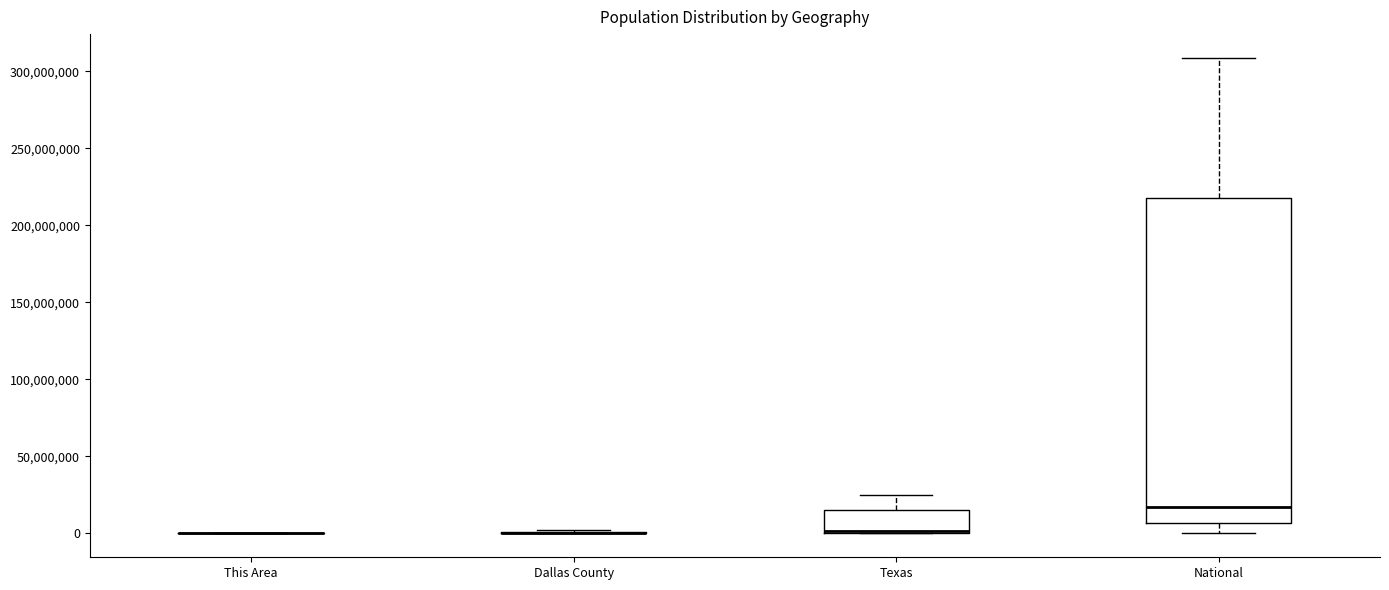

Reading left to right, read every box against the y-axis: the position of its median line, the range the box covers, and the ends of its whiskers. The values are not printed on the chart, so give them approximately, as read against the axis.

This Area: box collapsed to a line at 0, whiskers 0 to 0
Dallas County: box collapsed to a line at 0, whiskers 0 to 0
Texas: median 0, box 0 to 15000000, whiskers 0 to 25000000
National: median 15000000, box 5000000 to 220000000, whiskers 0 to 310000000